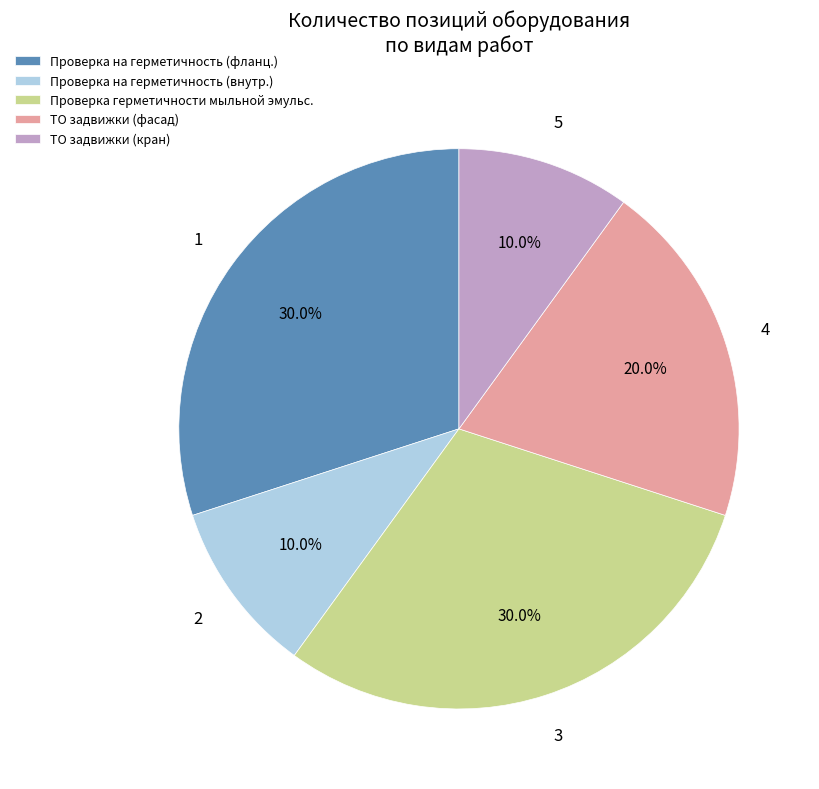

Is Проверка на герметичность (фланц.) the majority of the pie?

No